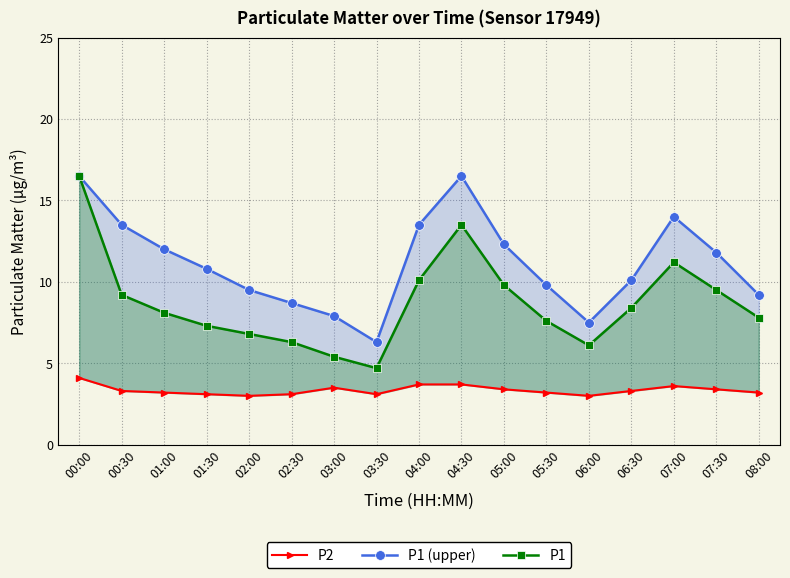

What are all the series names shown in the legend?

P1 (upper), P1, P2